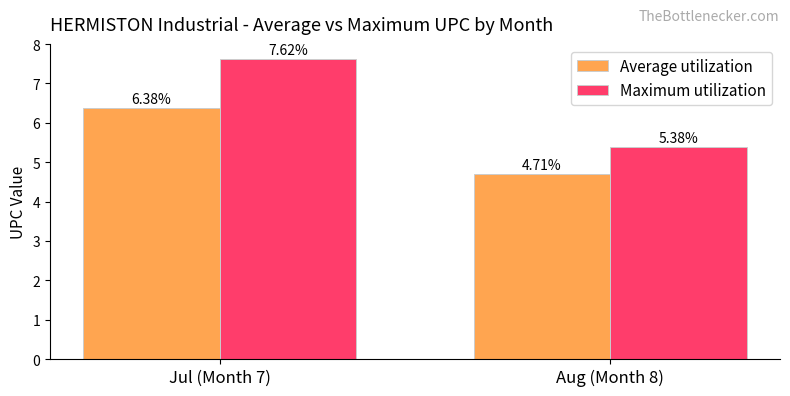

List the series in order of their peak value, lowest first.

Average utilization, Maximum utilization